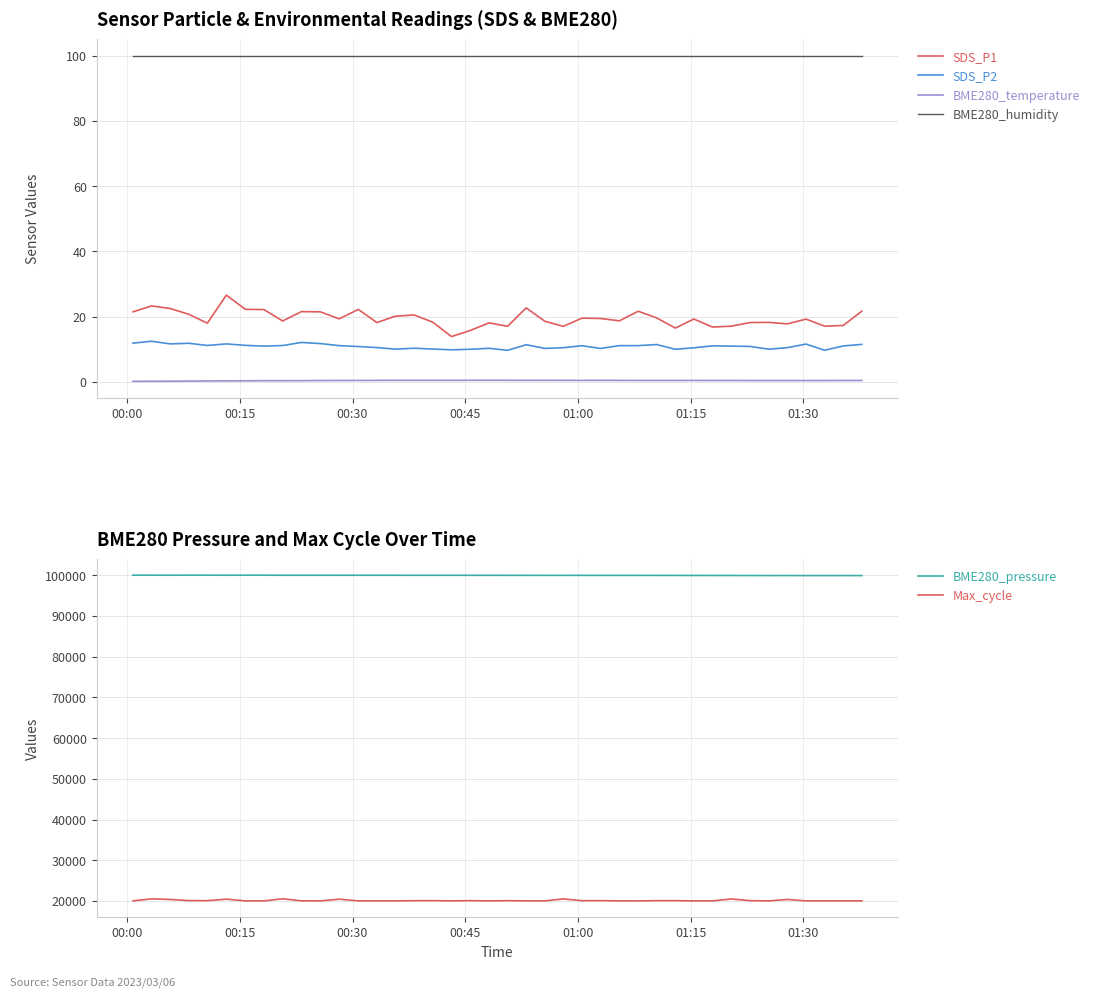

Reading left to right, extract all data points from this chart.

SDS_P1: 21.4	23.3	22.5	20.7	18.0	26.6	22.2	22.1	18.6	21.5	21.4	19.3	22.2	18.2	20.1	20.5	18.2	13.9	15.7	18.1	17.0	22.7	18.6	17.0	19.5	19.4	18.7	21.6	19.6	16.5	19.2	16.8	17.1	18.2	18.2	17.8	19.2	17.1	17.3	21.7
SDS_P2: 11.8	12.4	11.6	11.8	11.2	11.6	11.2	10.9	11.1	12.1	11.7	11.1	10.8	10.5	10.0	10.3	10.1	9.8	10.0	10.3	9.7	11.4	10.2	10.4	11.1	10.2	11.1	11.1	11.4	10.0	10.4	11.0	10.9	10.8	10.0	10.5	11.6	9.7	11.0	11.5
BME280_temperature: 0.1	0.2	0.2	0.2	0.3	0.3	0.3	0.3	0.3	0.4	0.4	0.4	0.4	0.4	0.5	0.5	0.5	0.5	0.5	0.5	0.5	0.5	0.5	0.5	0.4	0.5	0.4	0.4	0.4	0.4	0.4	0.4	0.4	0.4	0.4	0.4	0.4	0.4	0.4	0.4
BME280_humidity: 100.0	100.0	100.0	100.0	100.0	100.0	100.0	100.0	100.0	100.0	100.0	100.0	100.0	100.0	100.0	100.0	100.0	100.0	100.0	100.0	100.0	100.0	100.0	100.0	100.0	100.0	100.0	100.0	100.0	100.0	100.0	100.0	100.0	100.0	100.0	100.0	100.0	100.0	100.0	100.0
BME280_pressure: 100014.9	100013.2	100010.6	100014.1	100014.1	100009.0	100015.0	100013.3	100001.3	100000.4	100002.2	99997.9	99998.8	100003.9	99996.2	99991.1	99991.1	99991.9	99987.6	99987.6	99982.5	99979.8	99975.6	99976.4	99978.2	99971.2	99973.0	99970.4	99966.1	99960.9	99950.6	99943.7	99942.8	99935.1	99926.5	99929.9	99923.1	99922.2	99927.4	99917.9
Max_cycle: 20018.0	20523.0	20369.0	20092.0	20074.0	20440.0	20021.0	20015.0	20536.0	20034.0	20022.0	20435.0	20027.0	20019.0	20014.0	20074.0	20082.0	20019.0	20086.0	20017.0	20074.0	20024.0	20017.0	20503.0	20070.0	20082.0	20017.0	20007.0	20085.0	20078.0	20014.0	20014.0	20493.0	20074.0	20017.0	20373.0	20022.0	20019.0	20019.0	20022.0